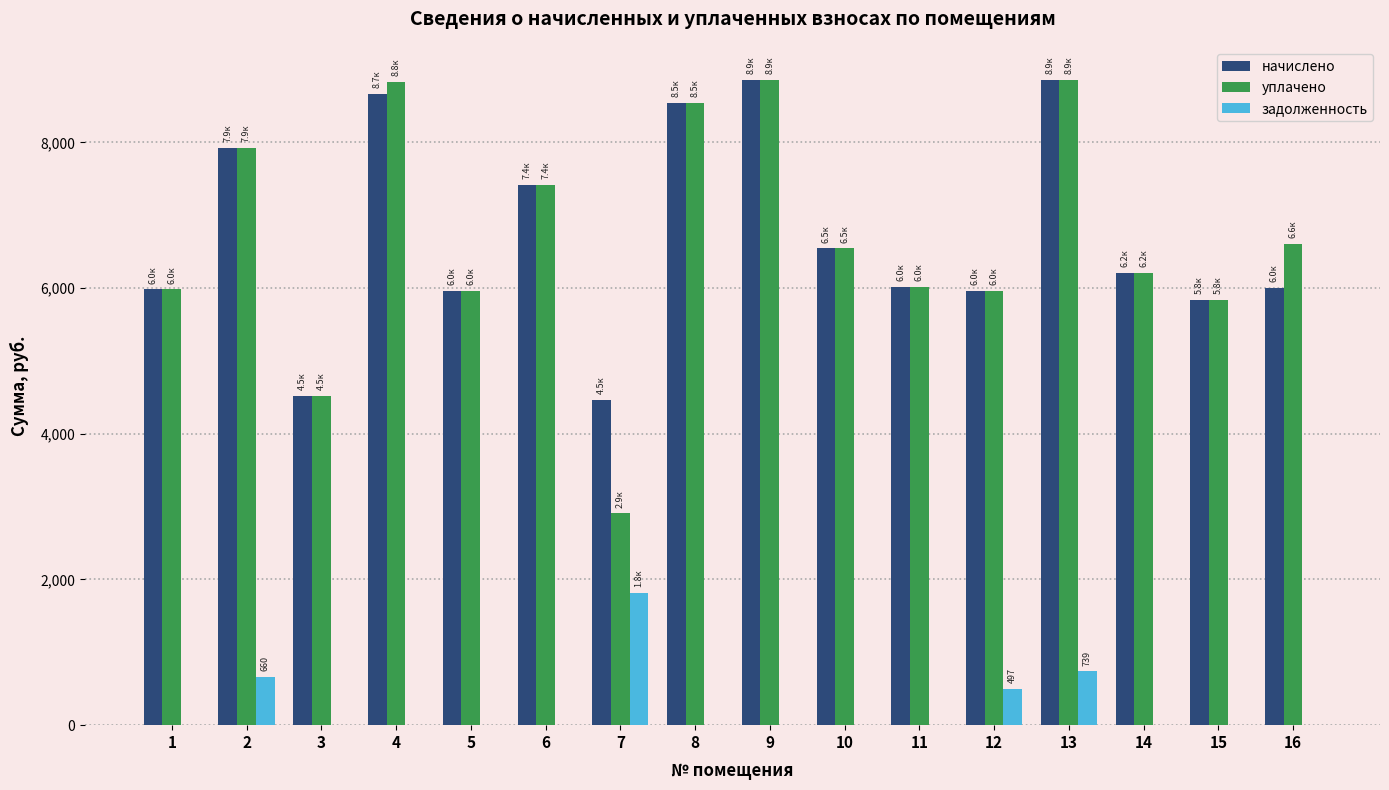

How many groups of bars are there?

16